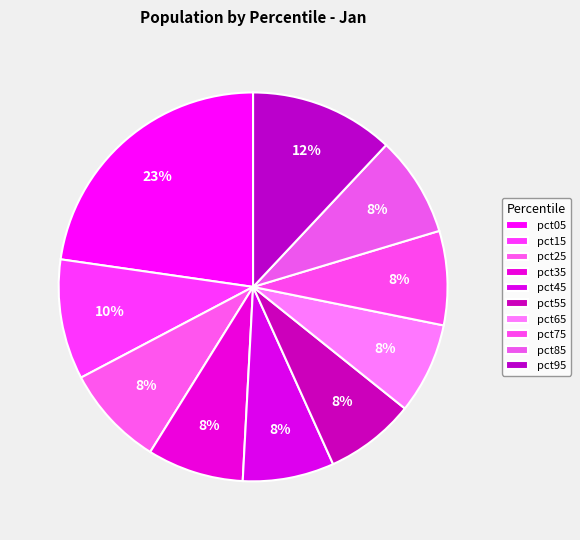

Between pct15 and pct55, which is larger?

pct15